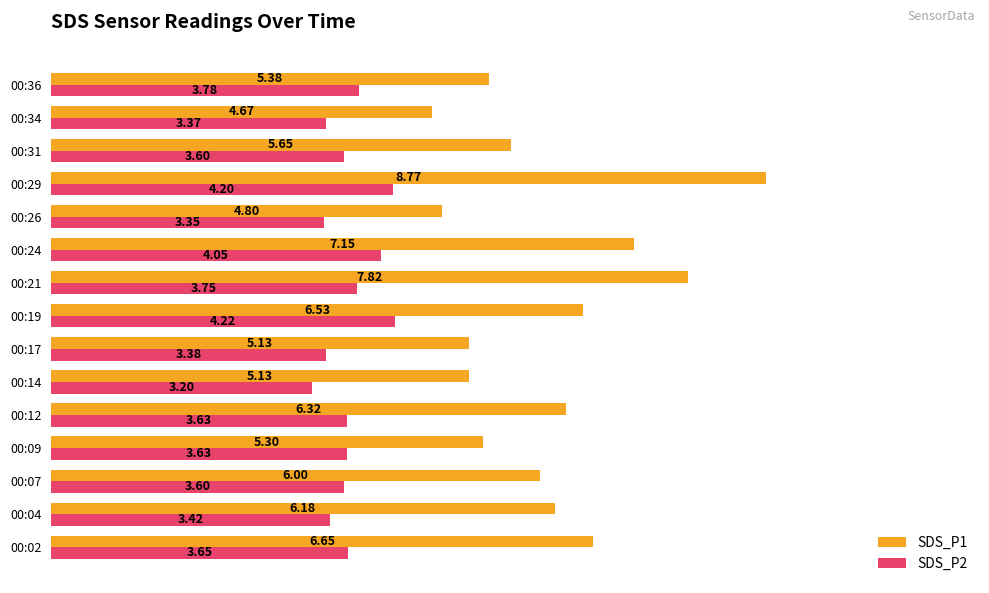

What is the difference between the SDS_P2 values at 00:36 and 00:17?

0.4